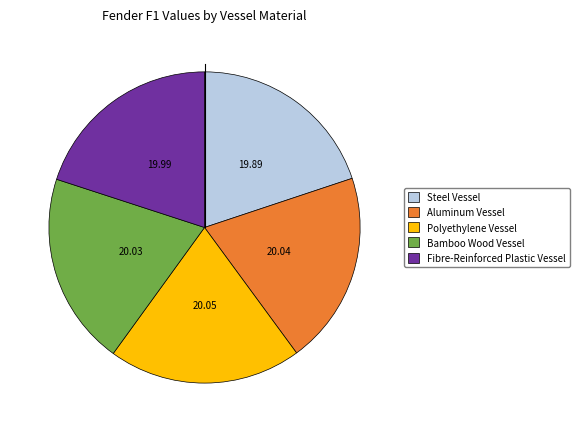

Approximately how many times larger is the value at Fibre-Reinforced Plastic Vessel compared to Aluminum Vessel?

1.0